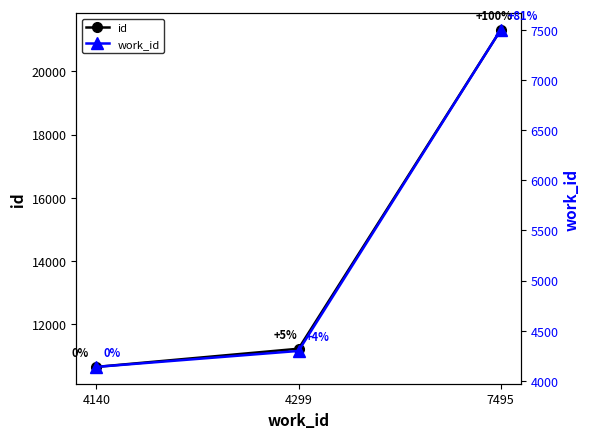

Does the chart display data point markers on the line(s)?

Yes